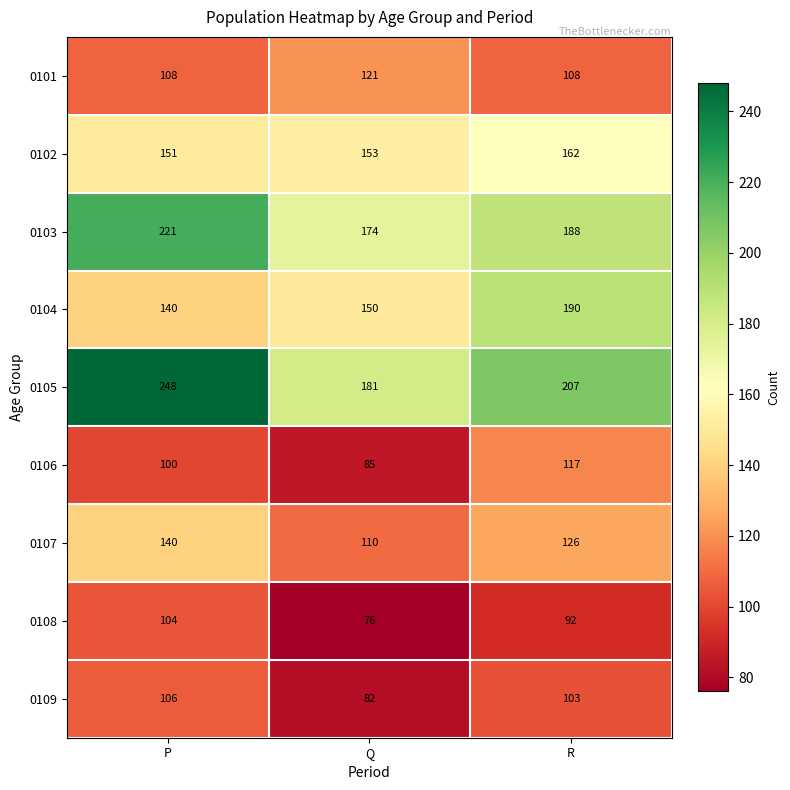

What is the difference between the maximum and minimum values in the 0104 series?

50